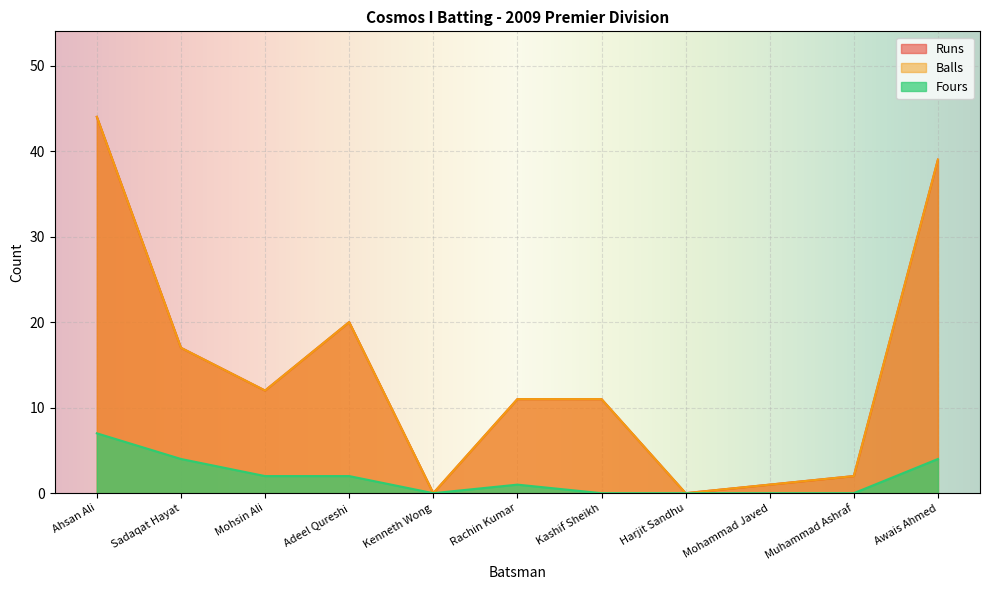

What is the label of the 3rd point from the left?

Mohsin Ali